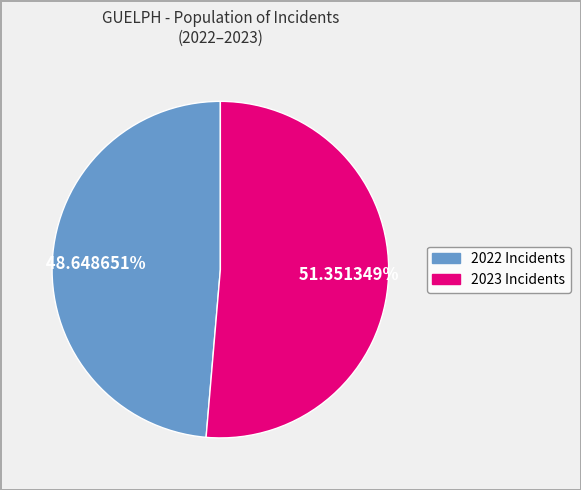

To the nearest percent, what is the difference between the largest and smallest slice percentages?

3%